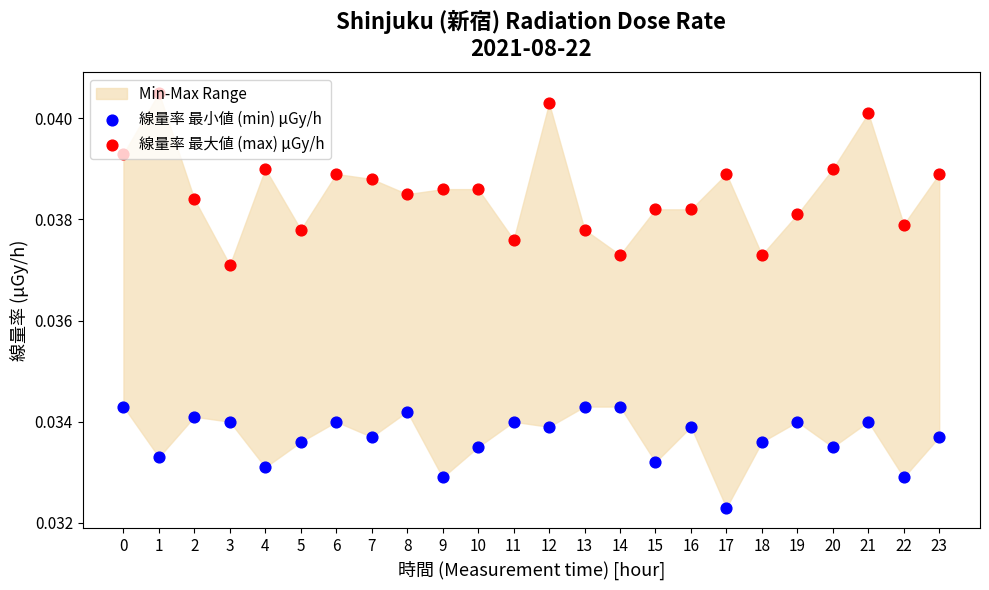

At which category is the sum across all series the highest?

12